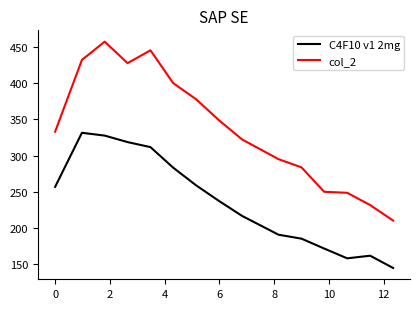

What is the smallest value displayed?

144.8